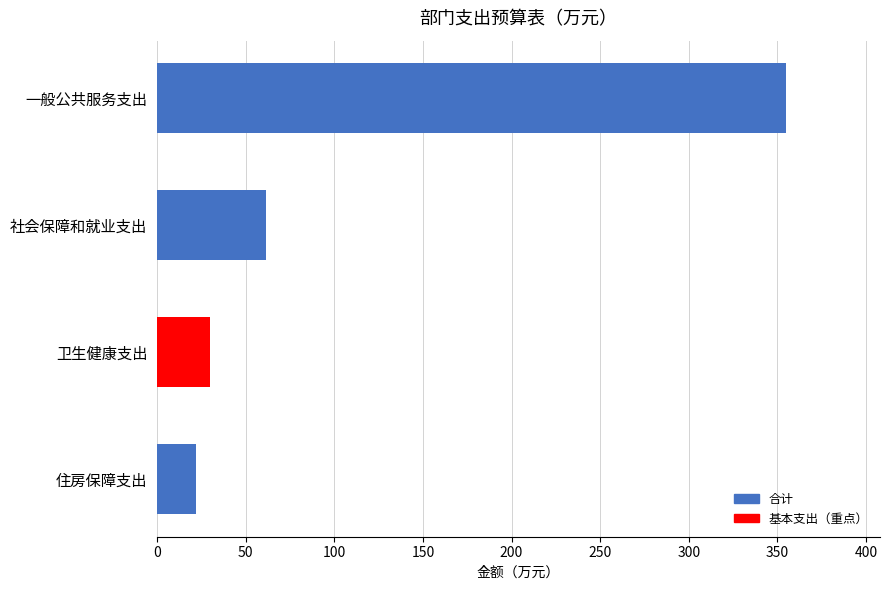

Which series has the largest total across all categories?

合计